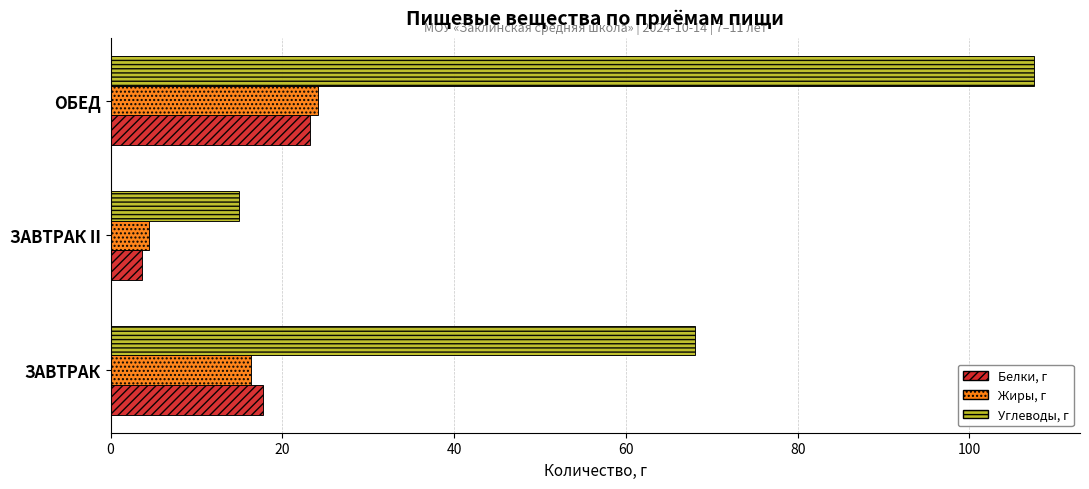

Is the value of Белки, г at ЗАВТРАК greater than the value of Жиры, г at ОБЕД?

No